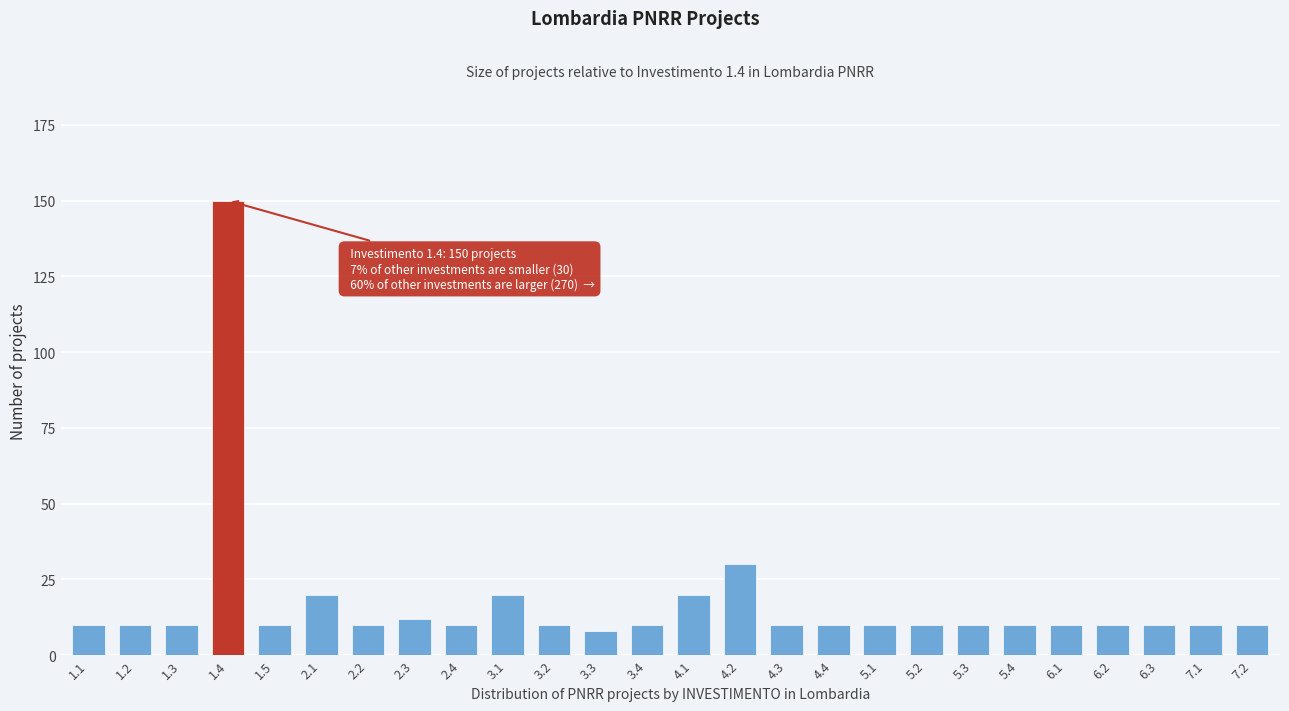

Reading right to left, what are all the values shown in this chart?

10	10	10	10	10	10	10	10	10	10	10	30	20	10	8	10	20	10	12	10	20	10	150	10	10	10